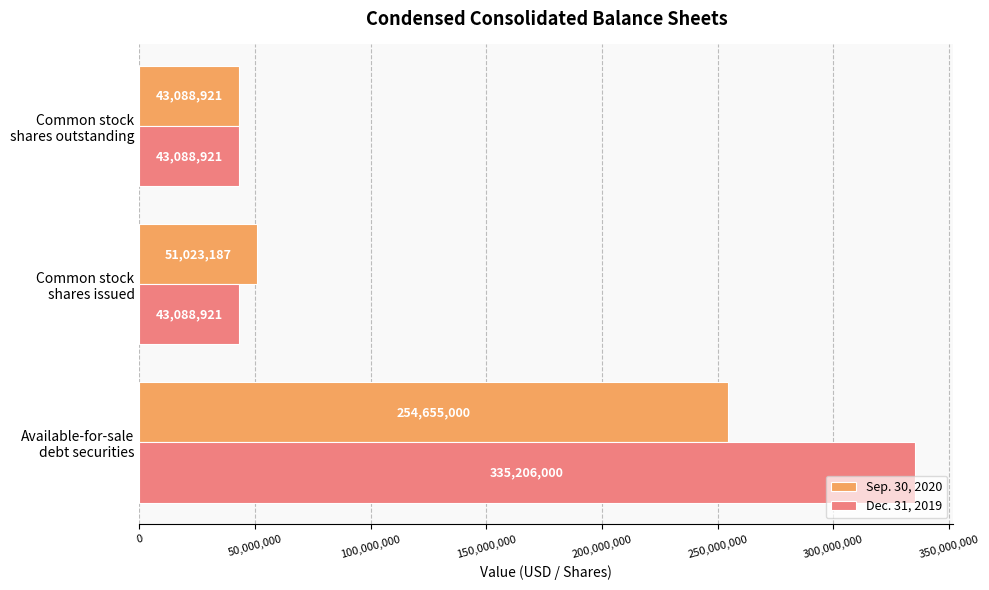

Count the number of categories in the chart.

3